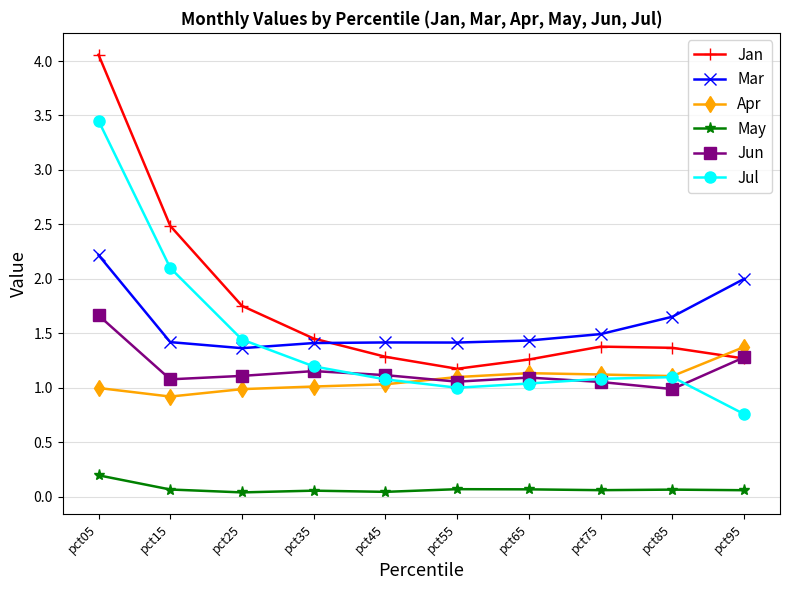

What is the maximum value for Mar?

2.2